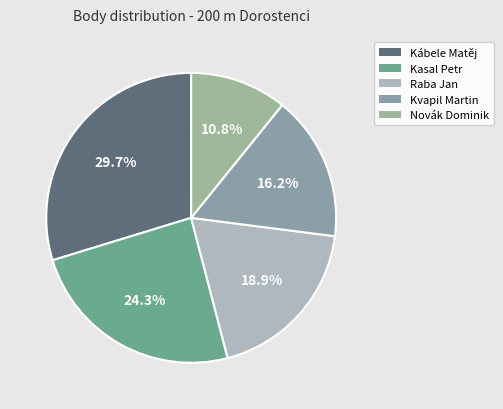

Is there a majority slice in this chart?

No